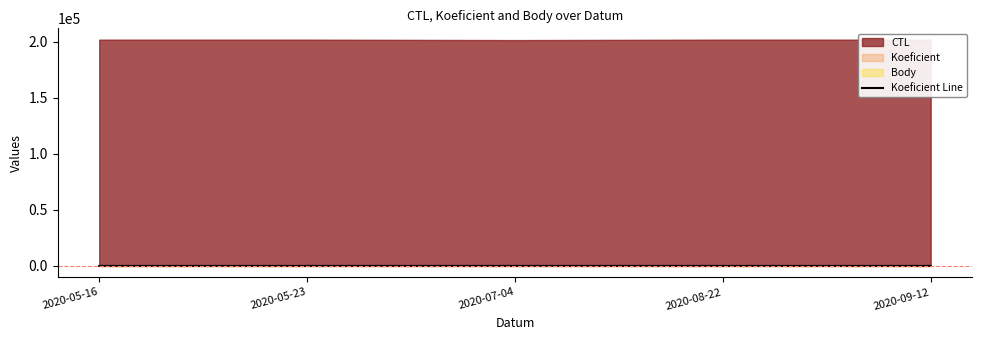

Is it true that the value at 2020-05-16 is 5?

False